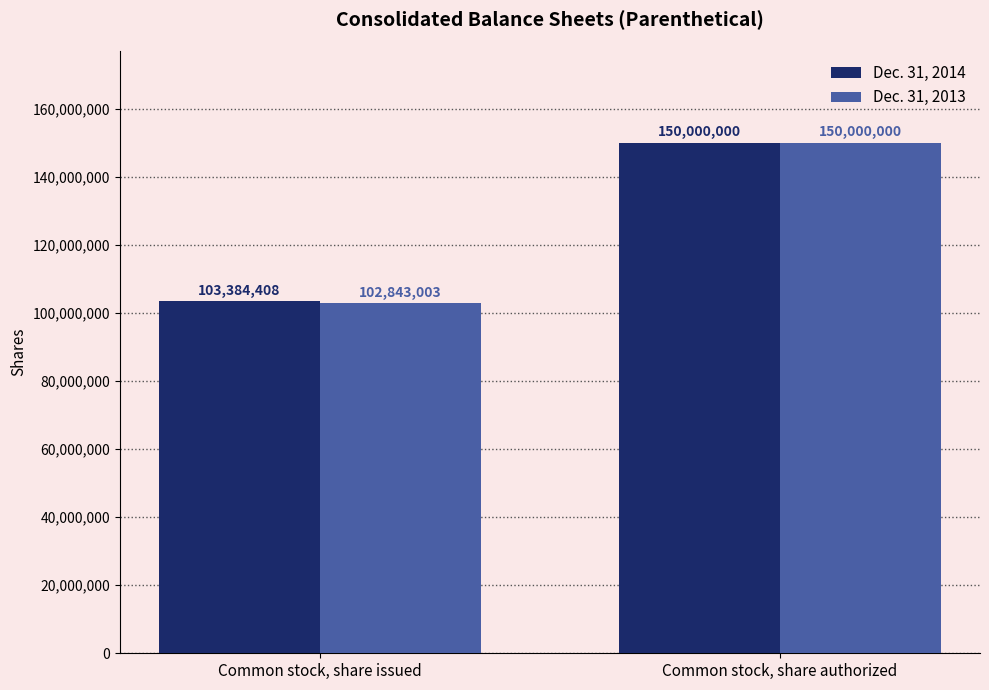

What is the lowest value of the Dec. 31, 2013 series?

102843003